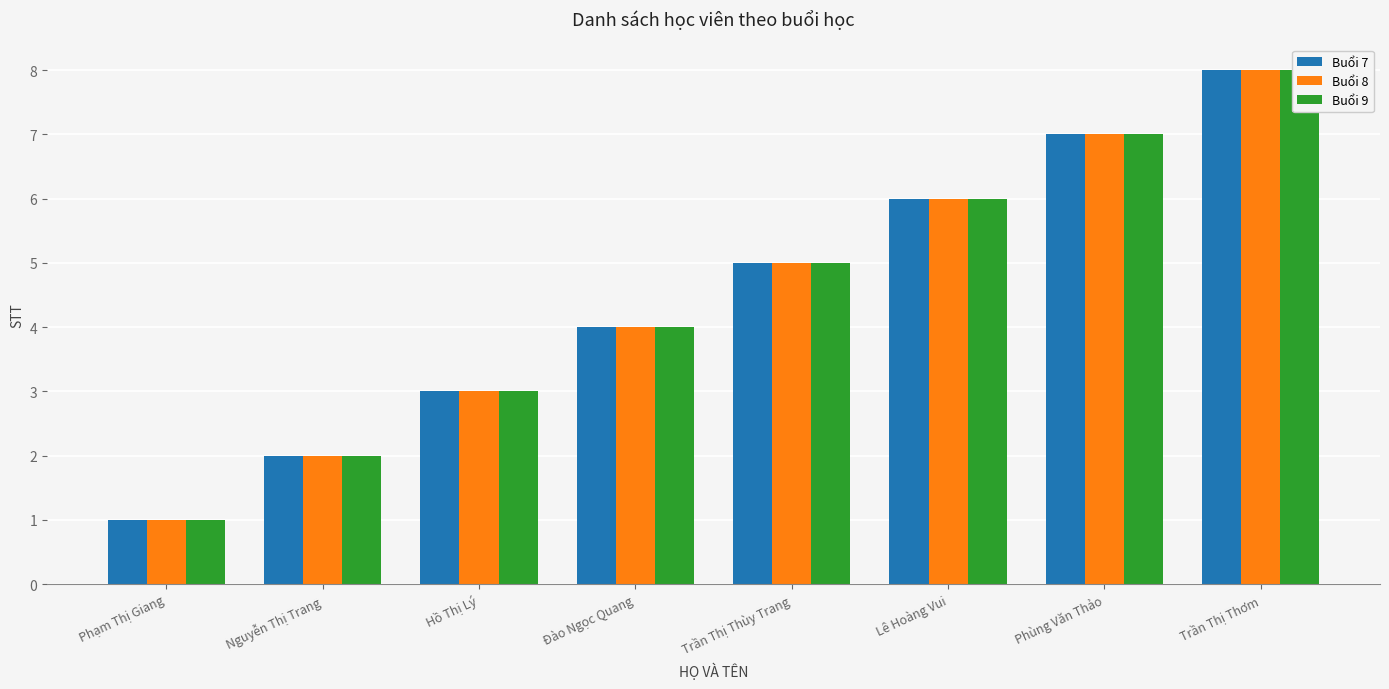

Reading left to right, list all the values displayed in this chart.

Buổi 7: Phạm Thị Giang=1	Nguyễn Thị Trang=2	Hồ Thị Lý=3	Đào Ngọc Quang=4	Trần Thị Thùy Trang=5	Lê Hoàng Vui=6	Phùng Văn Thảo=7	Trần Thị Thơm=8
Buổi 8: Phạm Thị Giang=1	Nguyễn Thị Trang=2	Hồ Thị Lý=3	Đào Ngọc Quang=4	Trần Thị Thùy Trang=5	Lê Hoàng Vui=6	Phùng Văn Thảo=7	Trần Thị Thơm=8
Buổi 9: Phạm Thị Giang=1	Nguyễn Thị Trang=2	Hồ Thị Lý=3	Đào Ngọc Quang=4	Trần Thị Thùy Trang=5	Lê Hoàng Vui=6	Phùng Văn Thảo=7	Trần Thị Thơm=8